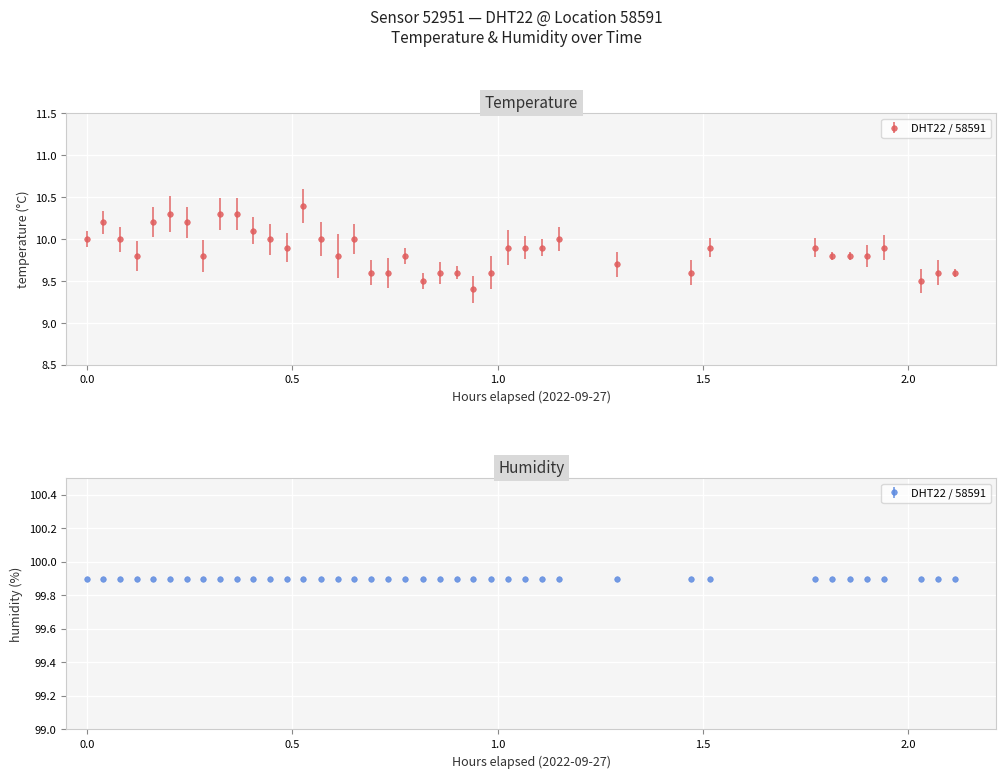

What is the difference between the maximum and second lowest values?

0.9